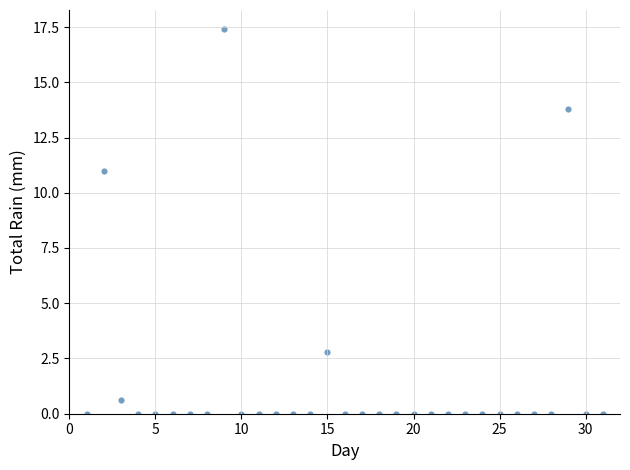

What Y value in the scatter plot is closest to 8?

11.0